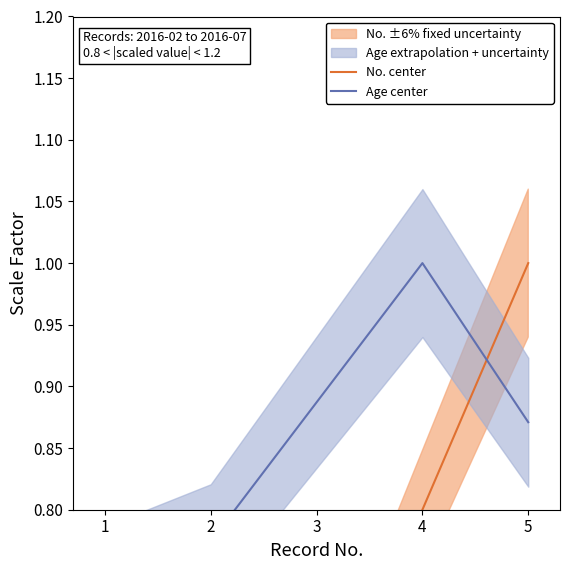

True or false: the data shows 0.4 at 5.

False